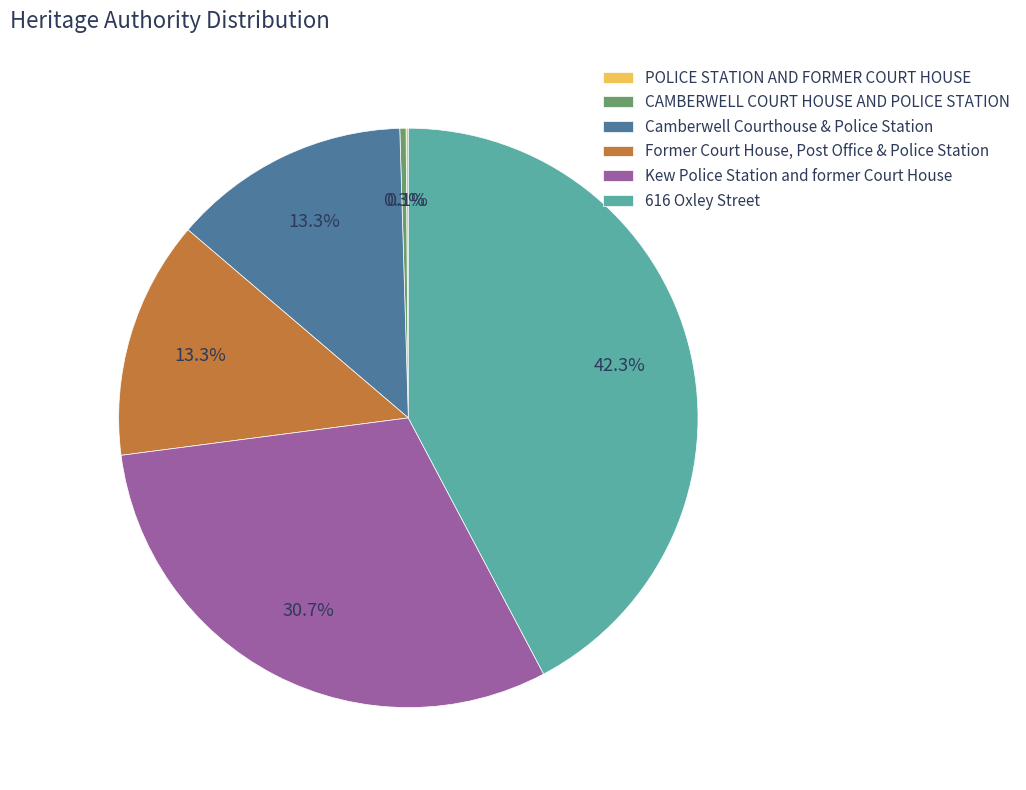

Which category has the biggest portion of the pie?

616 Oxley Street